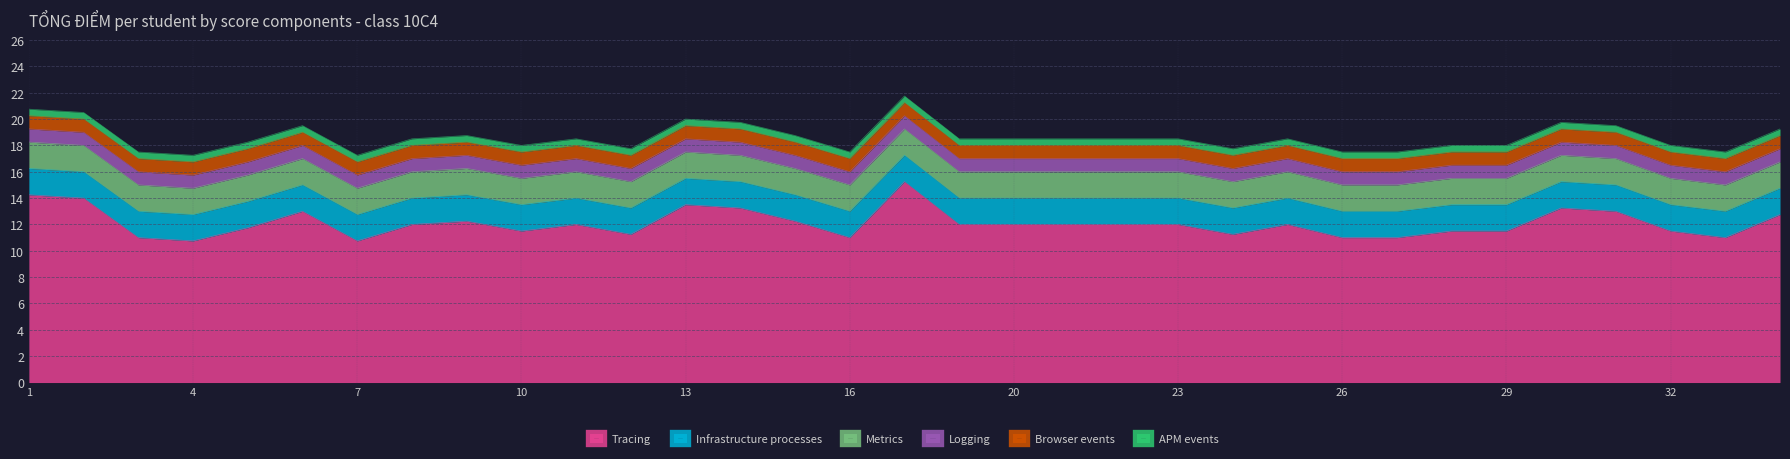

How many distinct data groups are displayed?

6